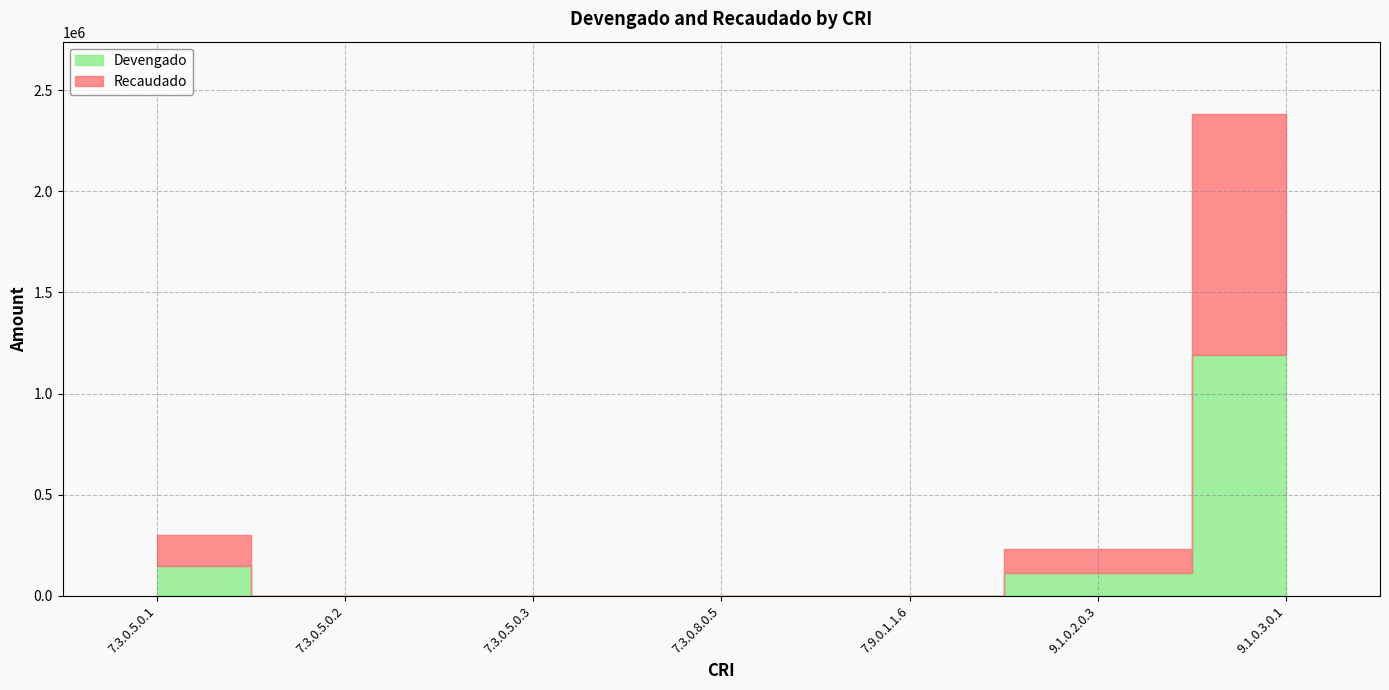

True or false: Recaudado and Devengado intersect in this chart.

False